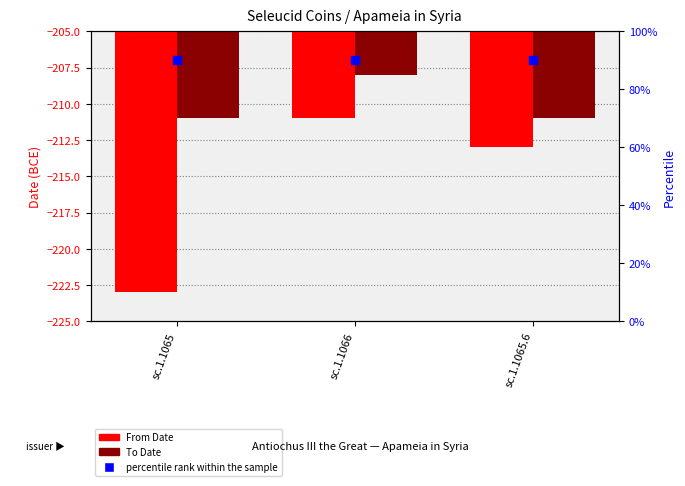

Which series contains the lowest Y value?

From Date